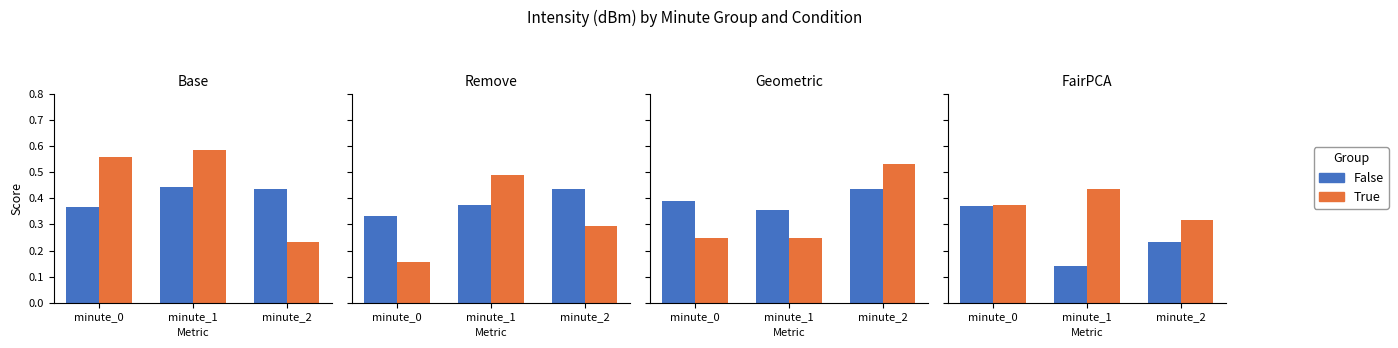

What is the difference between the False values at minute_2 and minute_0?

0.1